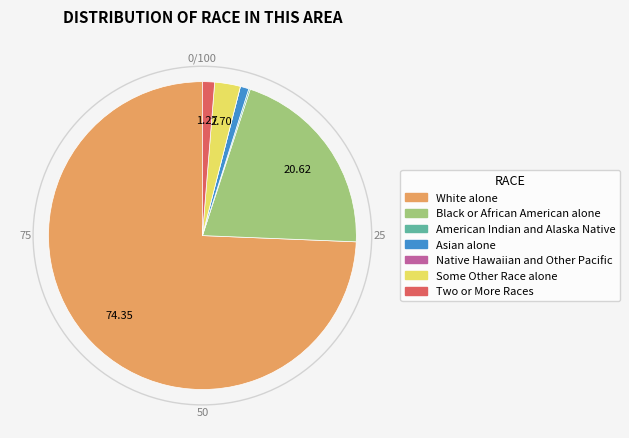

Is it true that Asian alone is 11% of the pie?

False